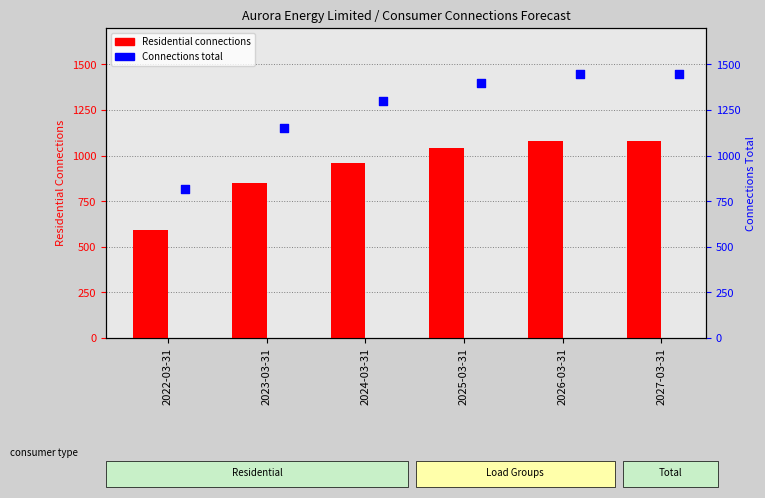

Which series has the largest total across all categories?

Connections total